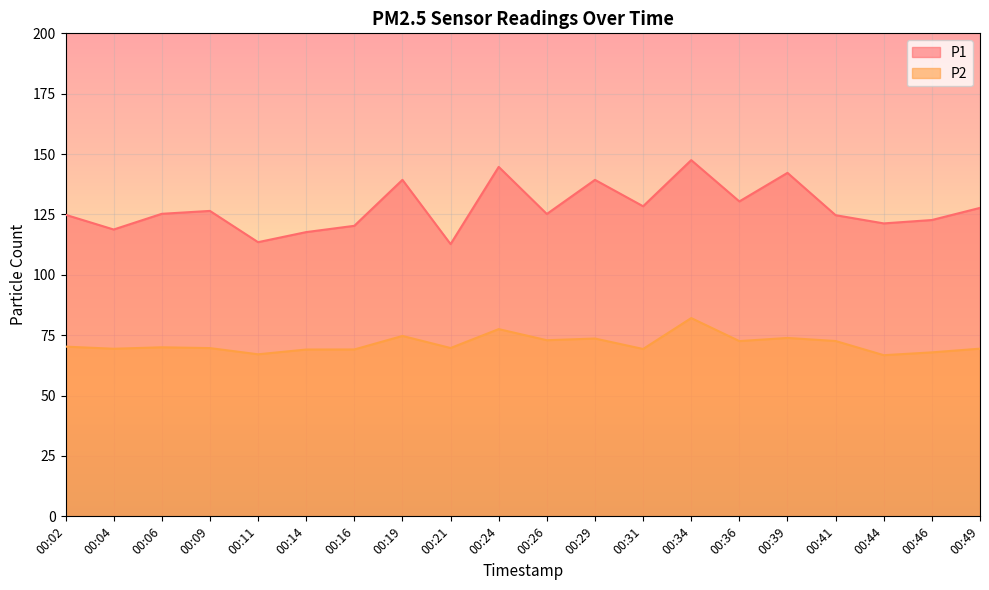

Reading left to right, list all the values displayed in this chart.

P1: 124.9	118.8	125.3	126.5	113.5	117.7	120.3	139.3	112.7	144.7	125.2	139.3	128.4	147.5	130.4	142.2	124.7	121.3	122.7	127.7
P2: 70.3	69.4	70.0	69.7	67.1	69.1	69.1	74.7	69.7	77.5	72.9	73.6	69.3	82.1	72.6	73.9	72.6	66.7	67.9	69.4